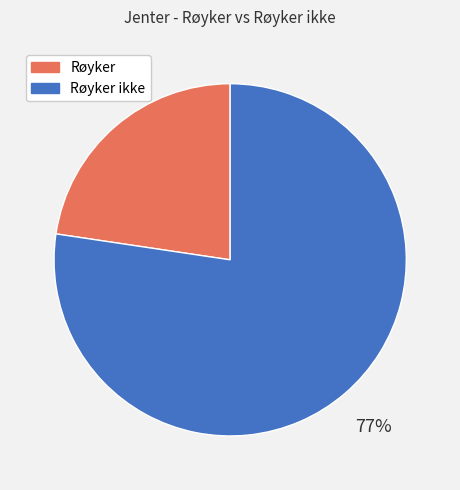

Approximately how many times larger is the value at Røyker compared to Røyker ikke?

0.3